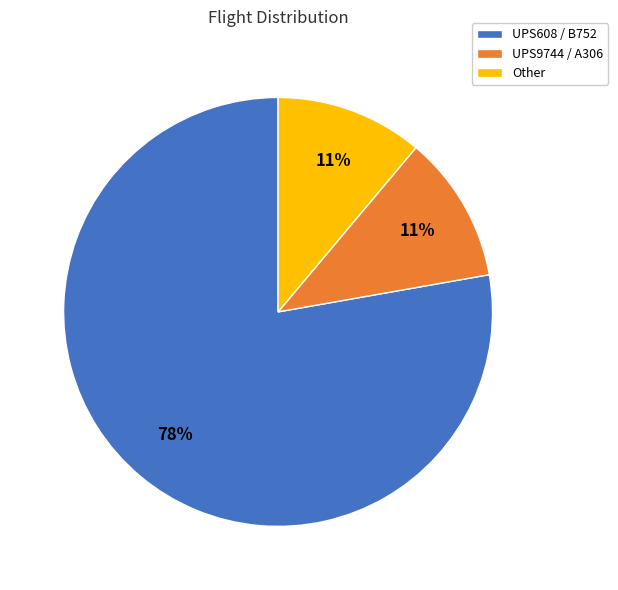

True or false: UPS9744 / A306 accounts for 11% of the total.

True